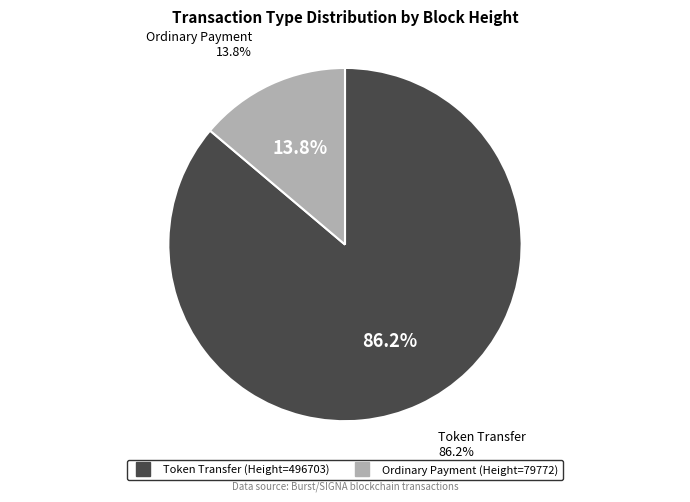

Count the number of slices in the pie.

2